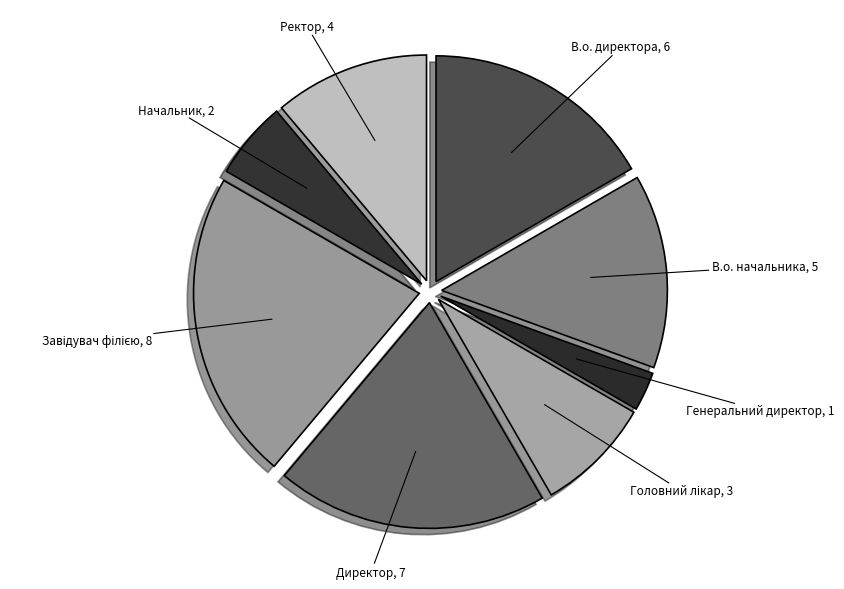

Count the number of slices in the pie.

8